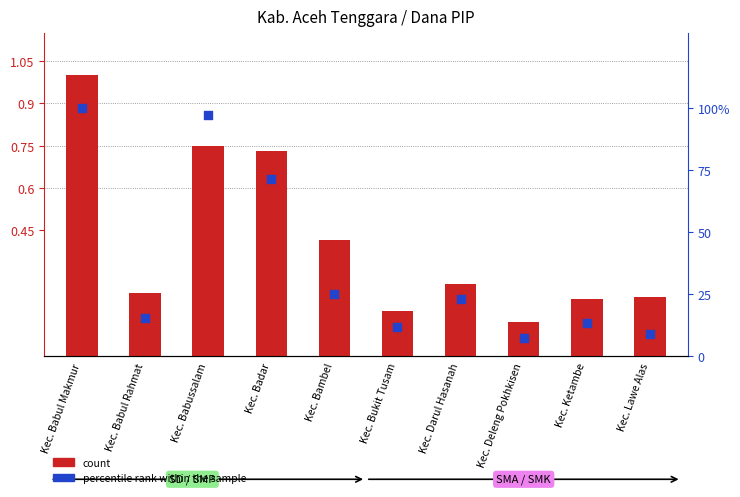

Which series has the largest Y range (max minus min)?

percentile rank within the sample